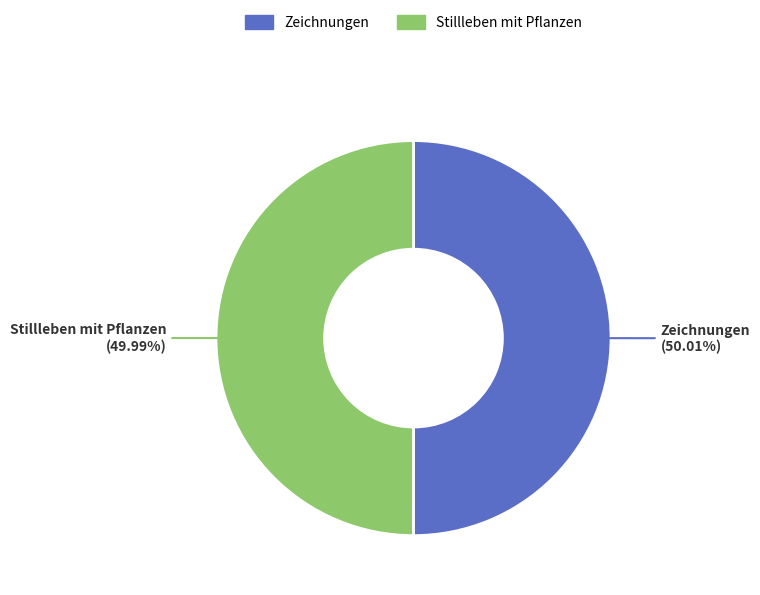

Approximately how many times larger is the value at Zeichnungen compared to Stillleben mit Pflanzen?

1.0